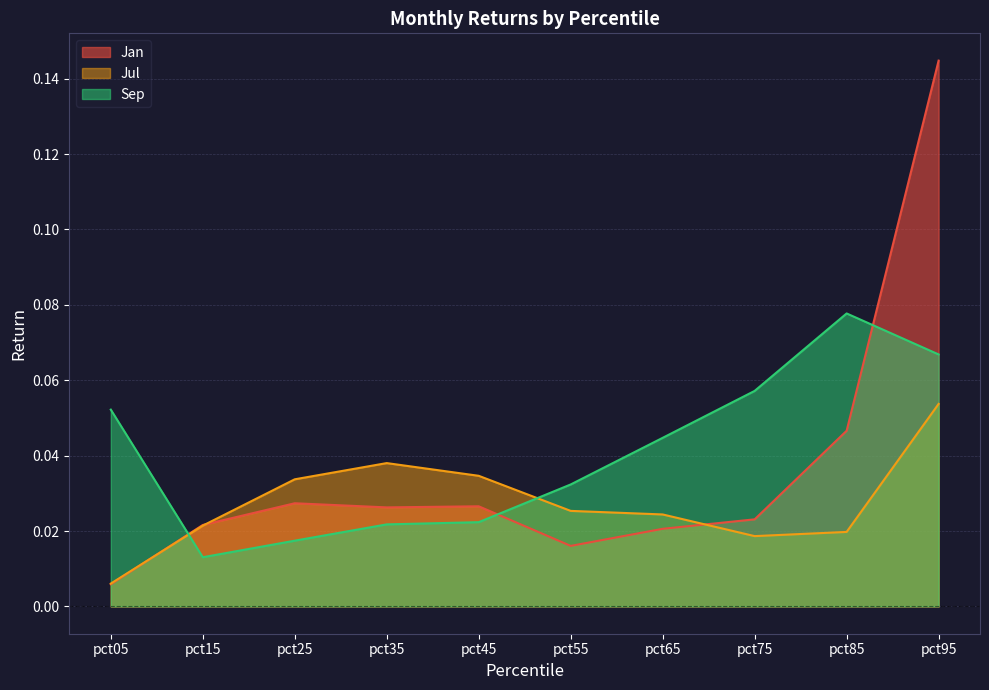

Which has a higher value, pct15 or pct25?

pct25